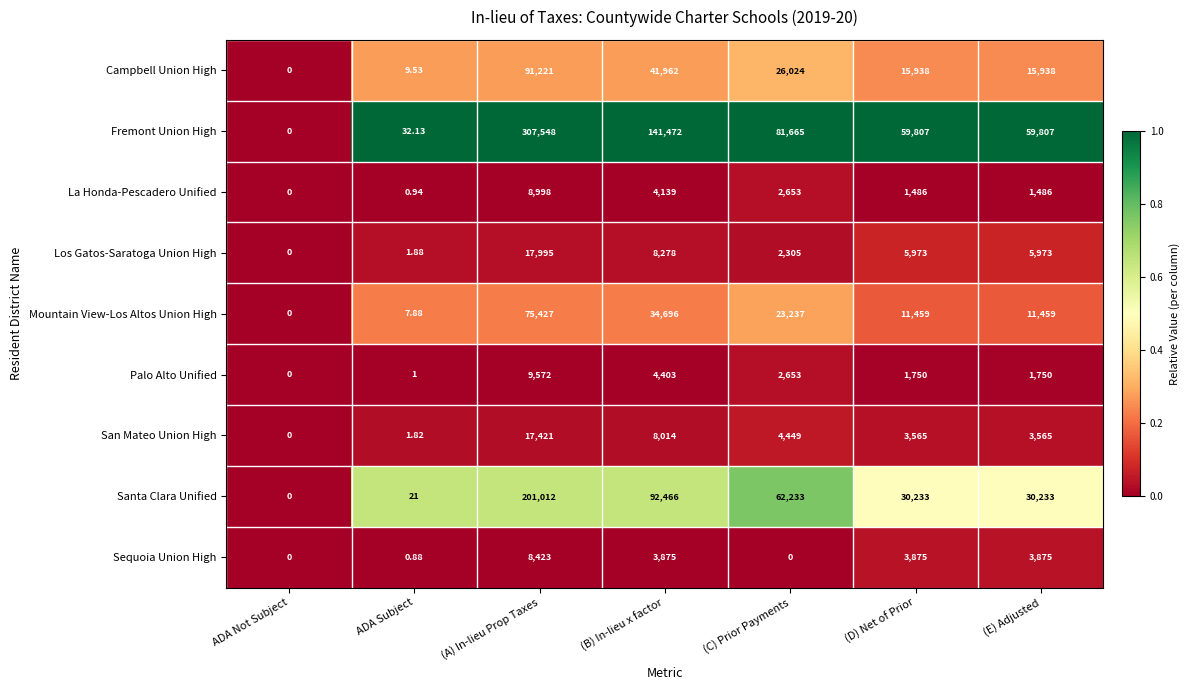

Which series has the widest spread of values?

Fremont Union High